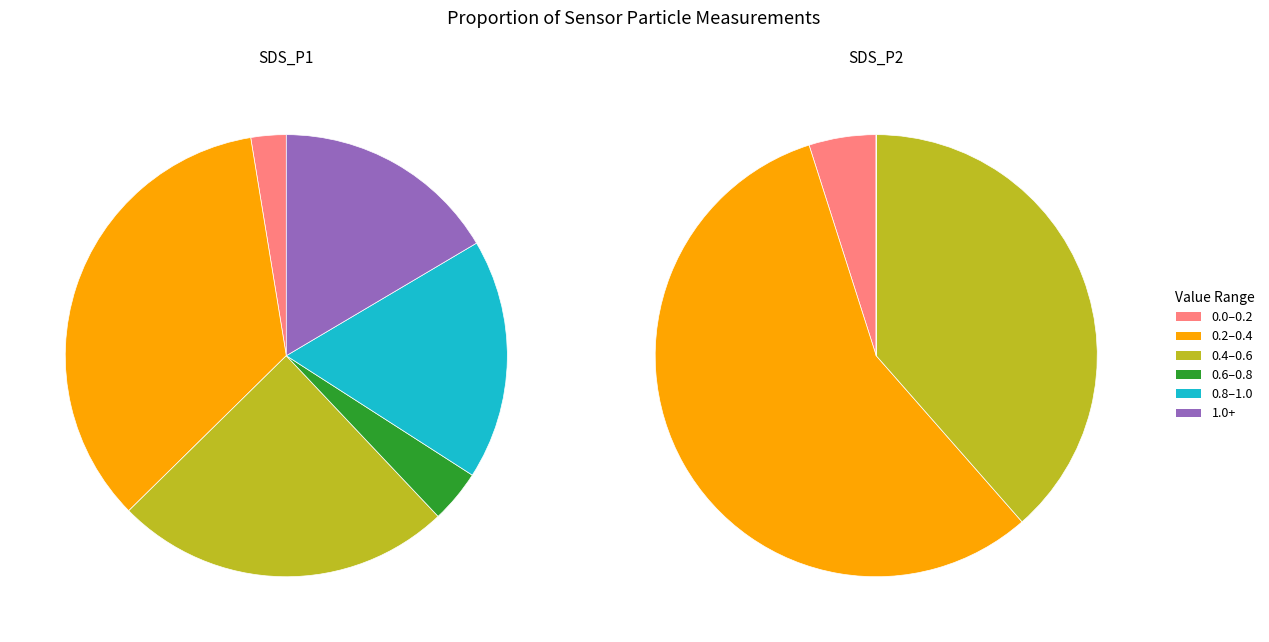

The 18 slice represents 3% of the pie. True or false?

True